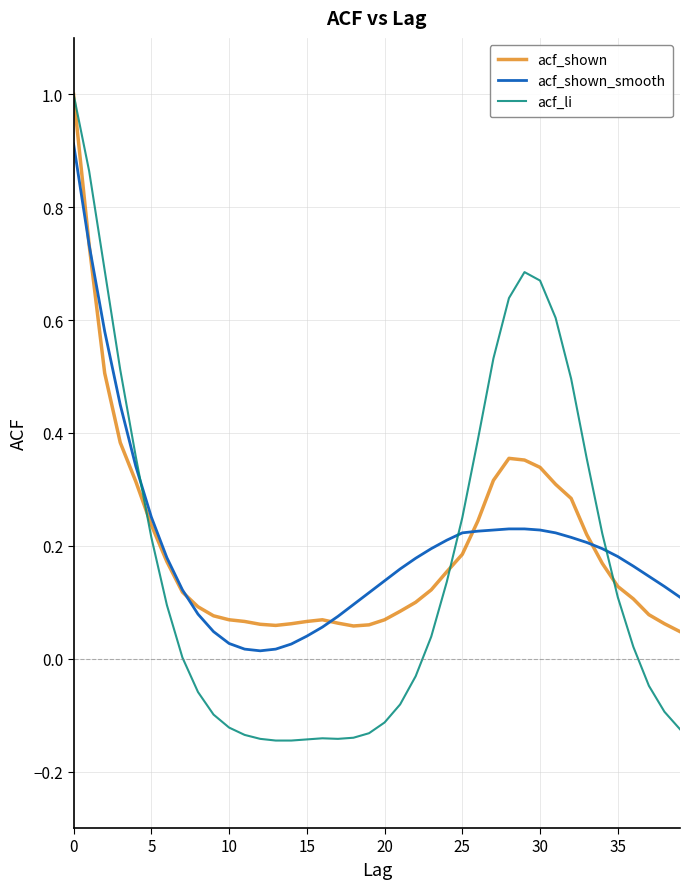

What is the maximum value shown in the chart?

1.0